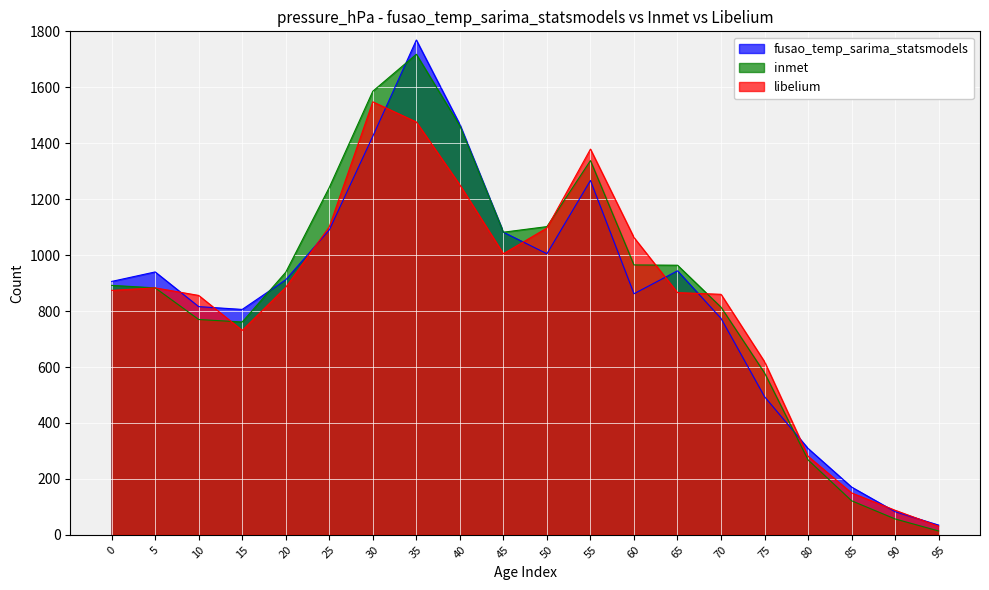

At which category is the sum across all series the highest?

35